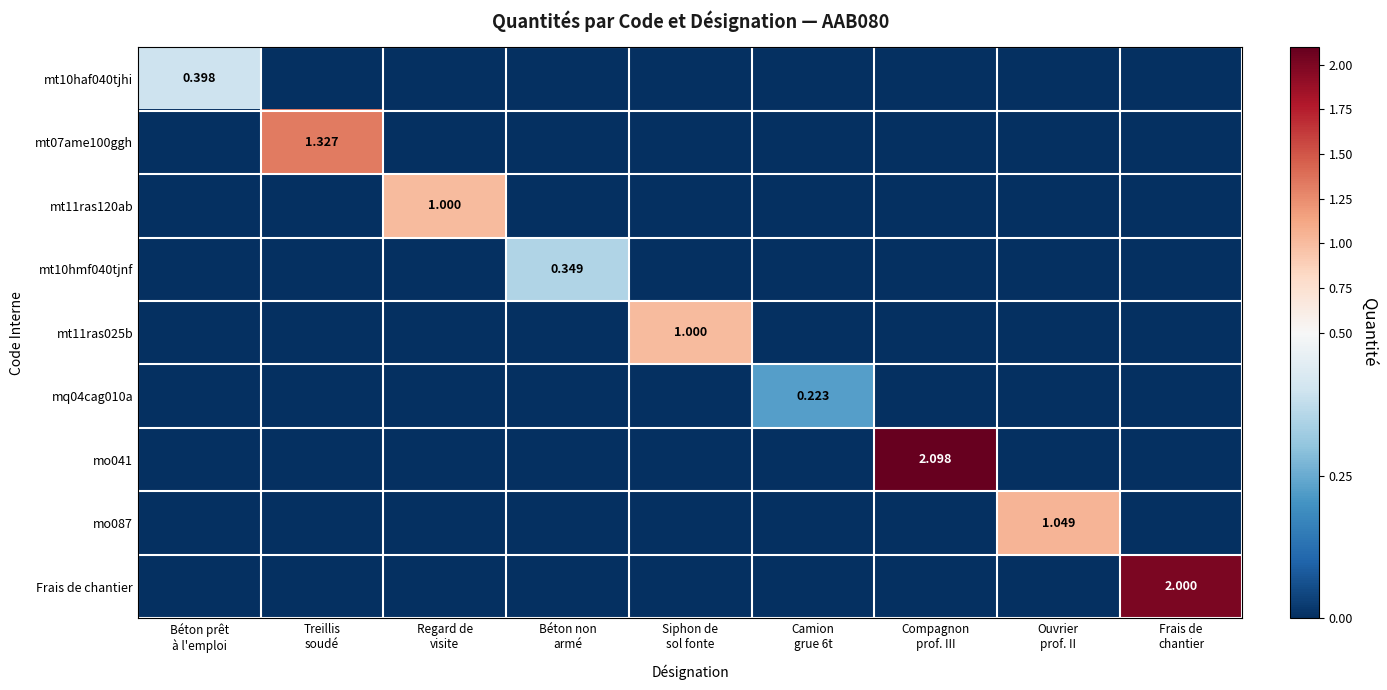

At which category is the sum across all series the highest?

Compagnon
prof. III